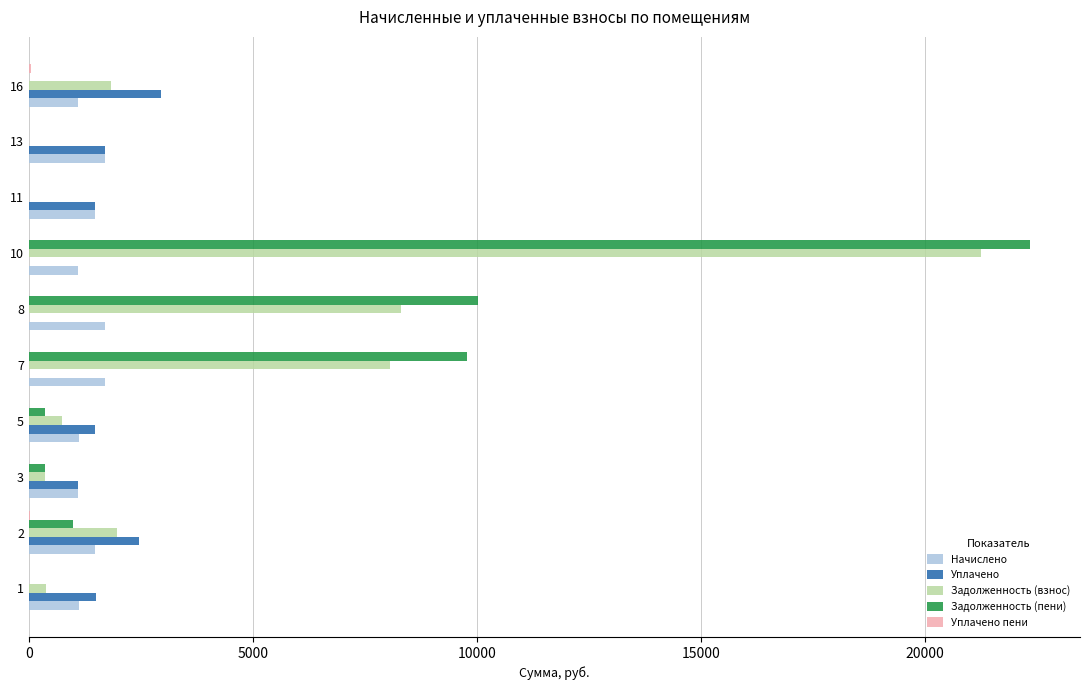

Between 1 and 8, which series saw the biggest shift?

Задолженность (пени)